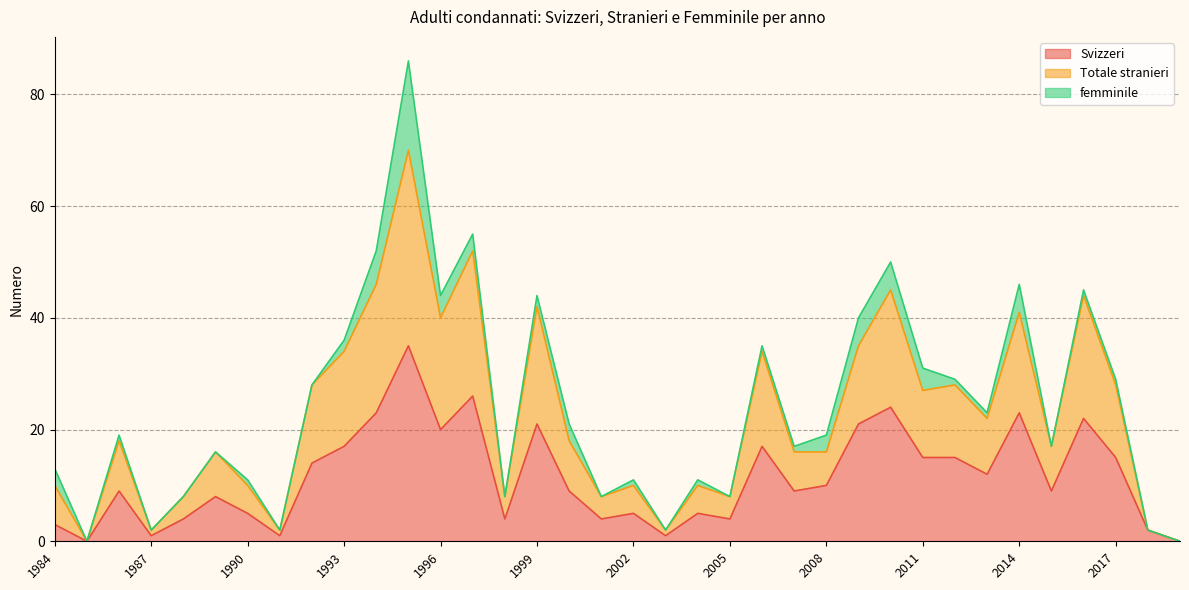

Which series has the widest spread of values?

Totale stranieri